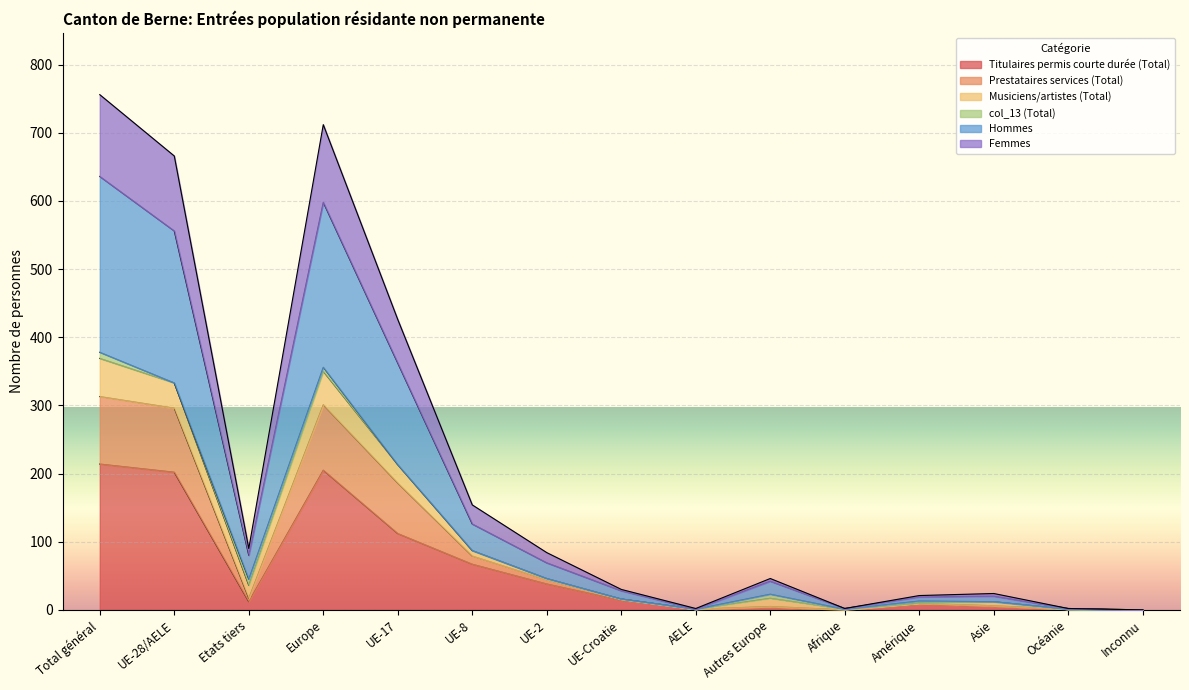

What is the highest value of the Titulaires permis courte durée (Total) series?

214